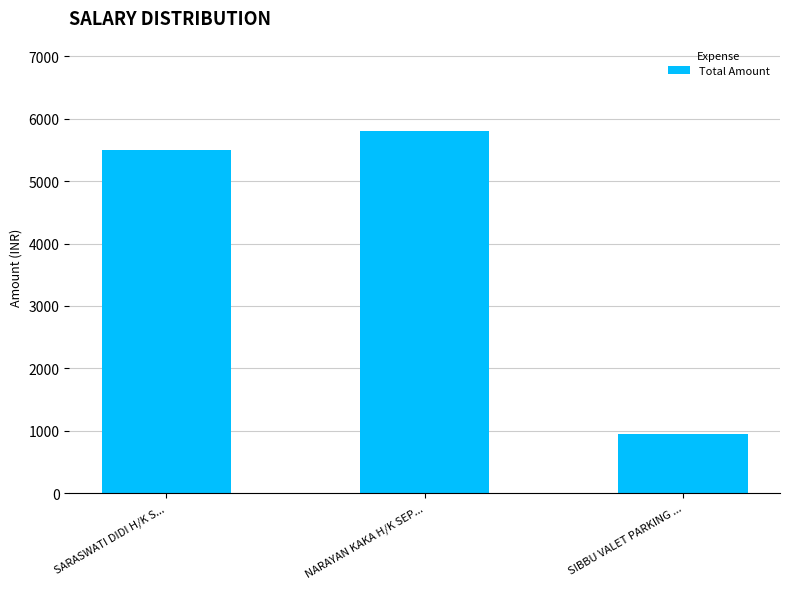

Which category has the highest value across all series?

NARAYAN KAKA H/K SEP...